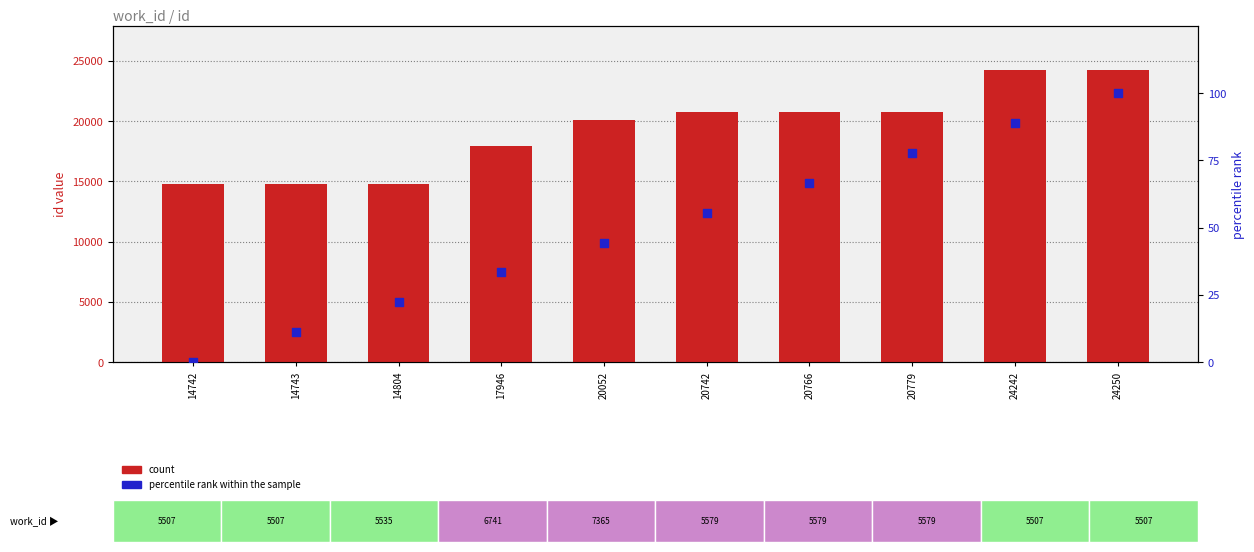

At which category is the sum across all series the highest?

24250